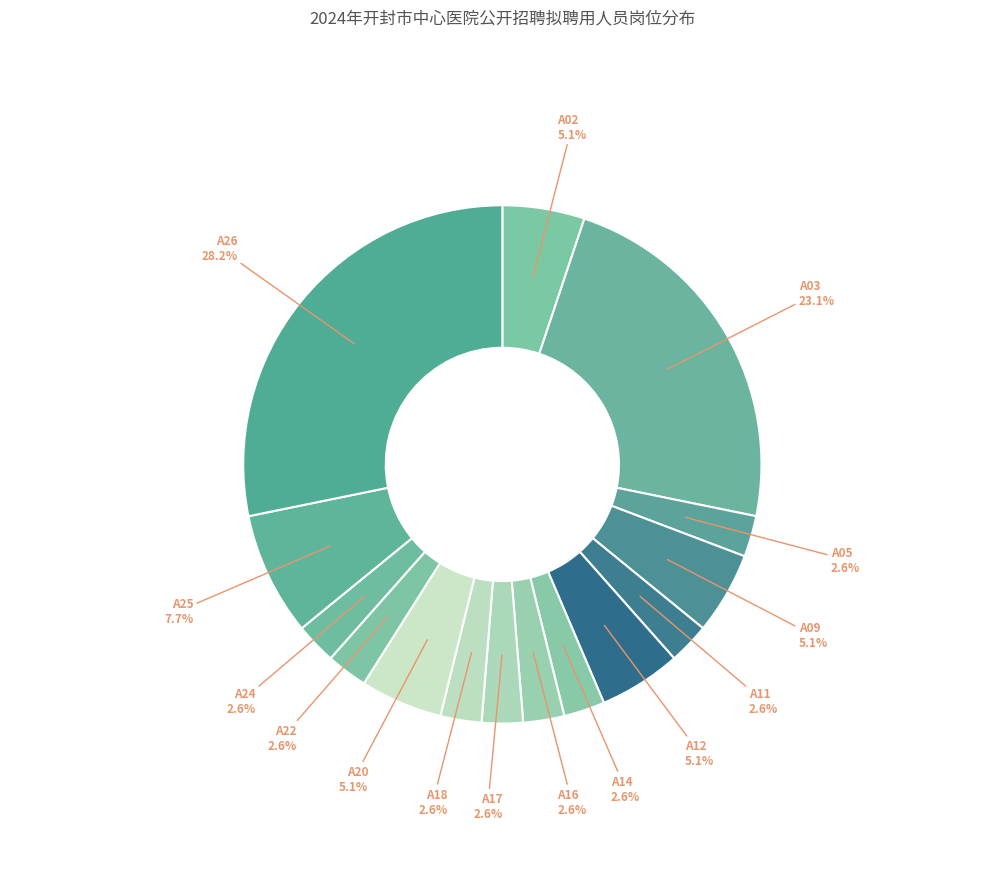

How many segments does this pie chart have?

15